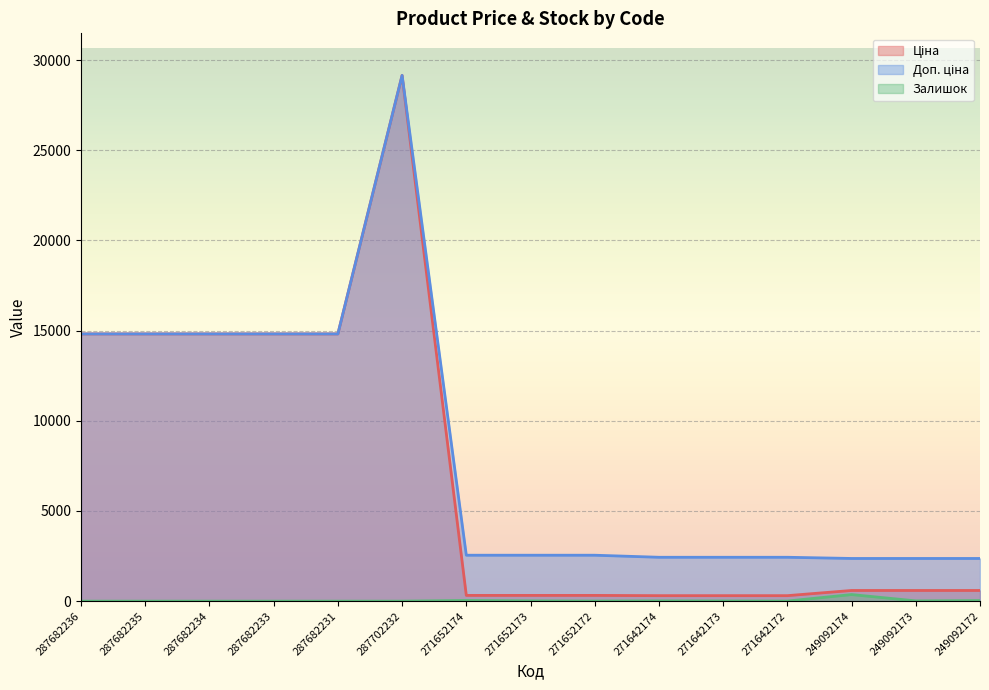

Which series has the widest spread of values?

Ціна